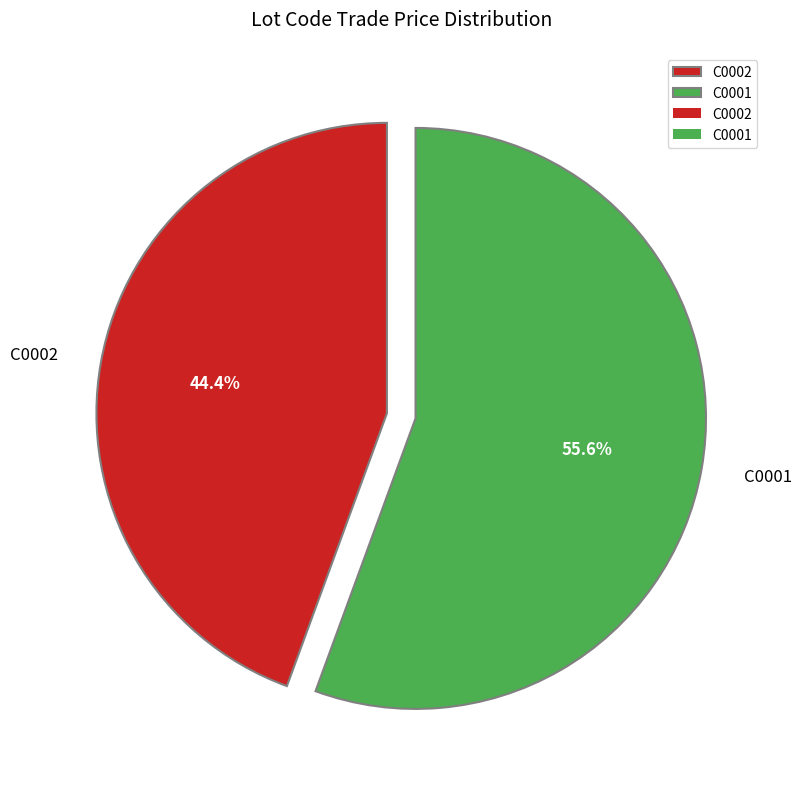

Approximately how many times larger is the value at C0001 compared to C0002?

1.3